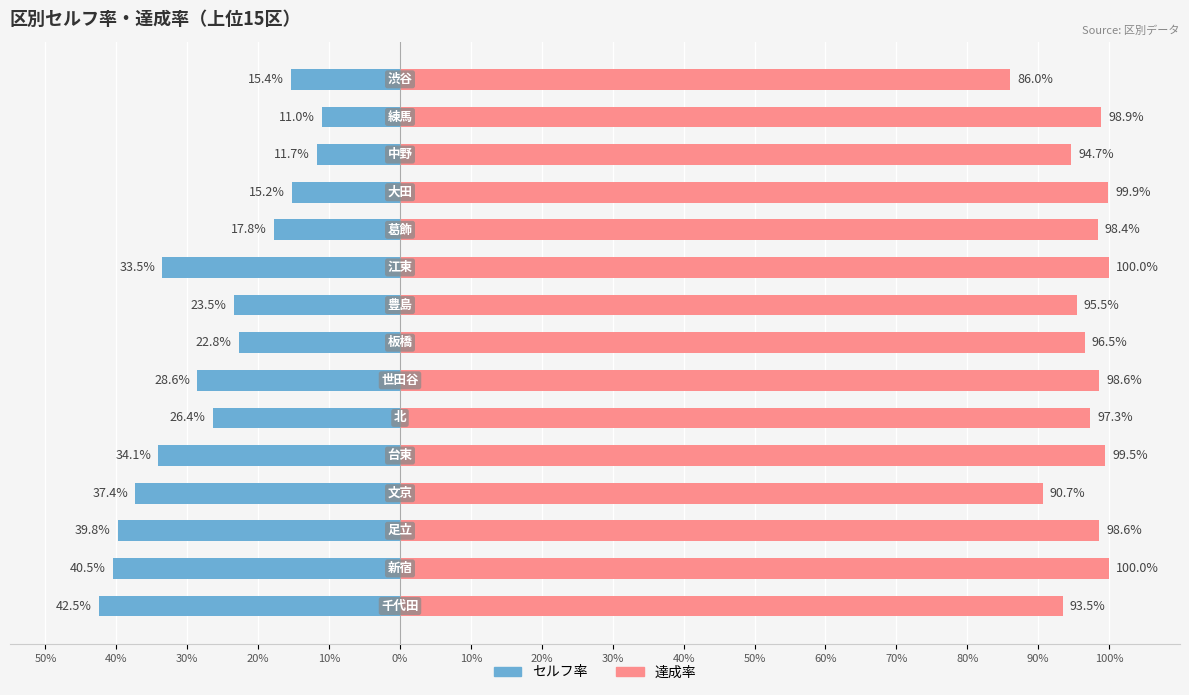

What is the greatest value displayed?

100.0